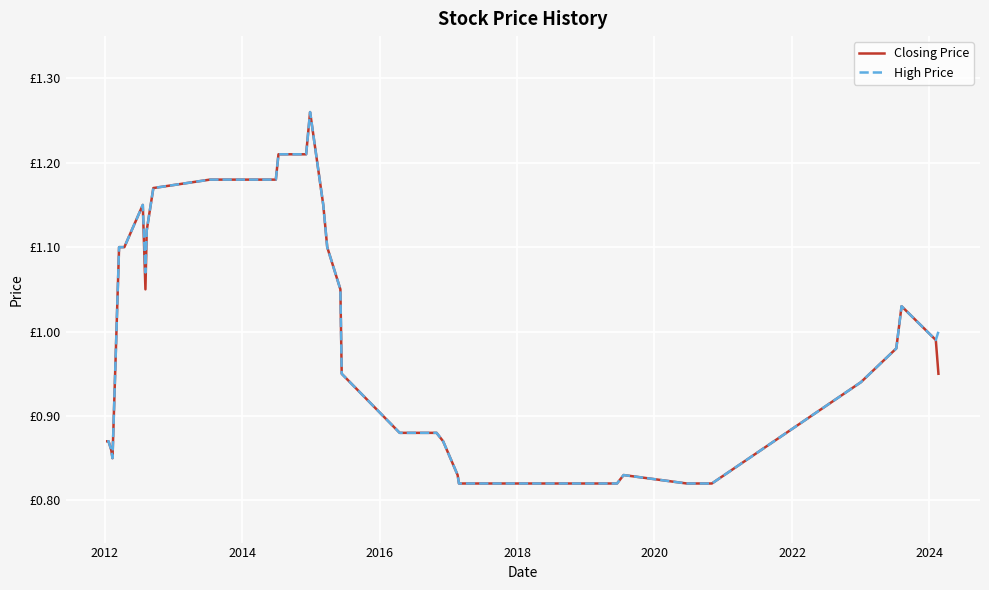

In Closing Price, how many points are higher than both neighbors (excluding endpoints)?

4